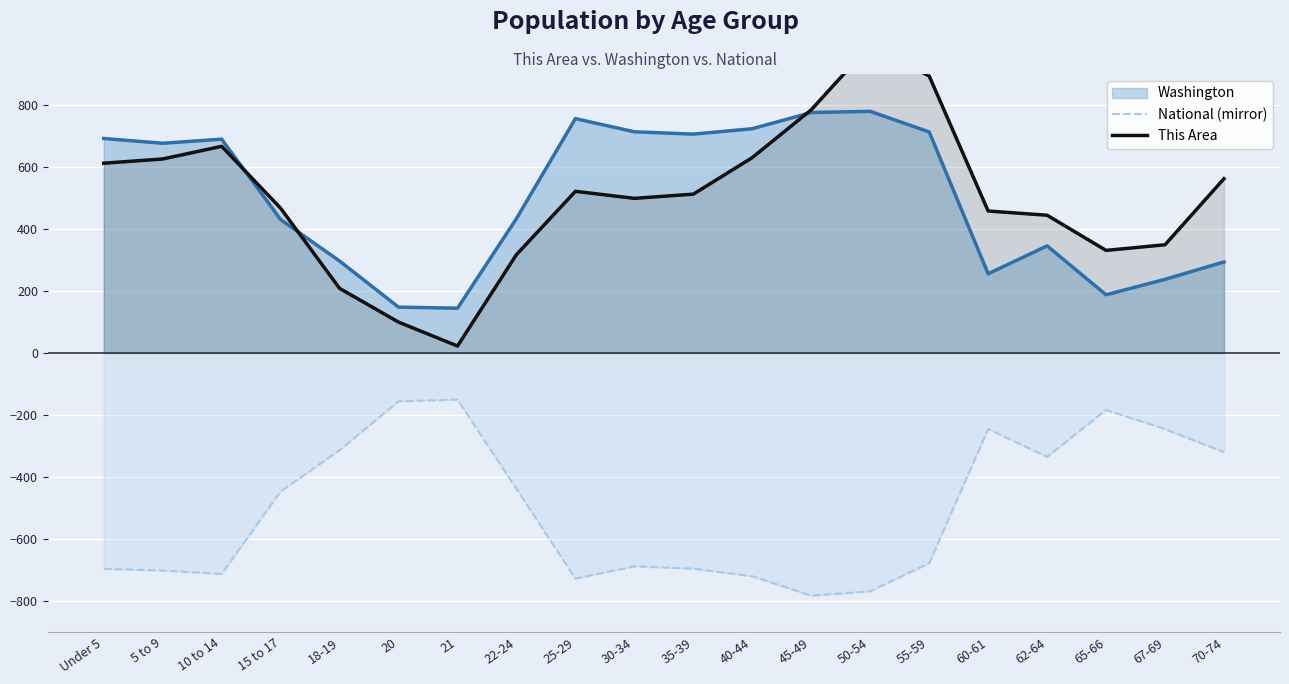

True or false: Washington and National (mirror) cross at least once.

False